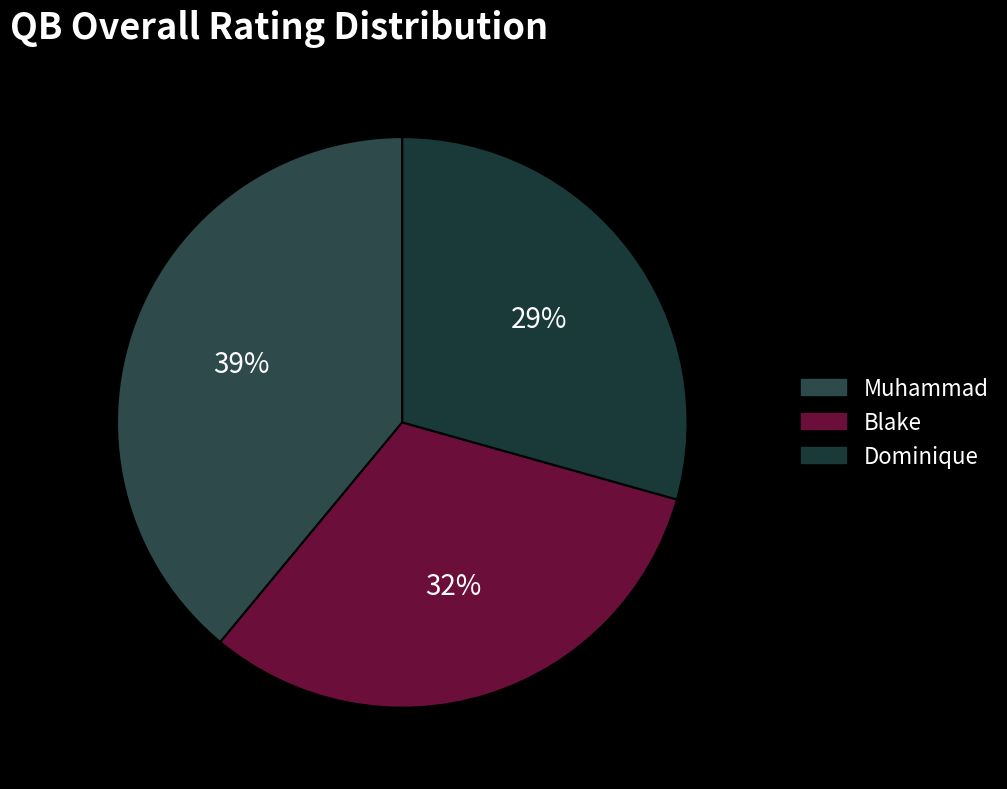

Rank the categories by value from highest to lowest.

Muhammad, Blake, Dominique